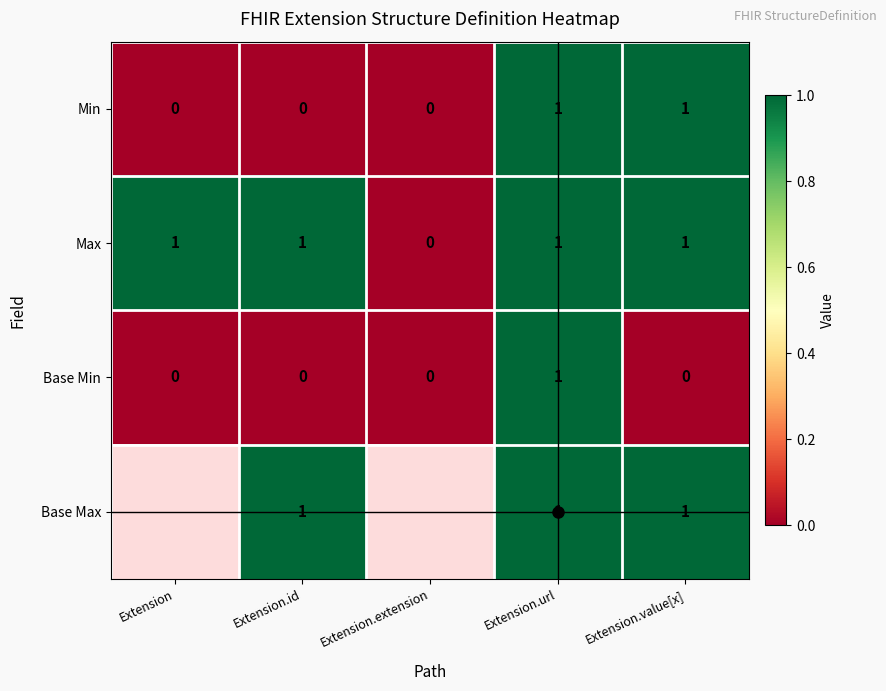

At which category is the sum across all series the highest?

Extension.url